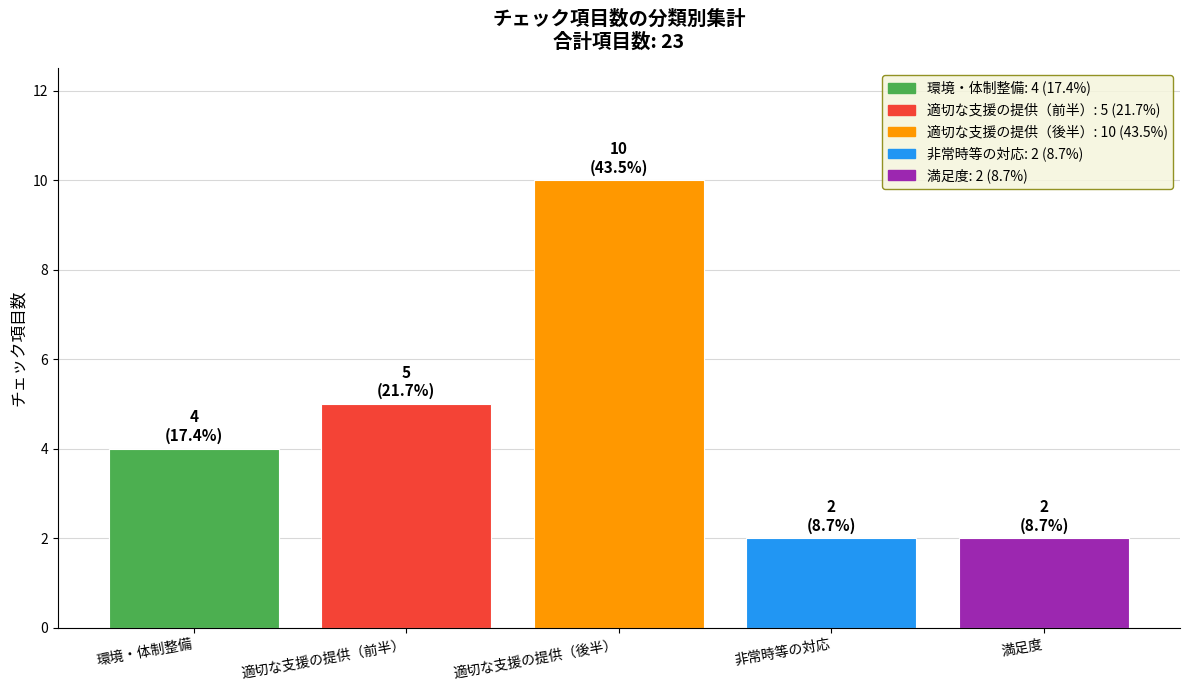

Rank the categories by value from highest to lowest.

適切な支援の提供（後半）, 適切な支援の提供（前半）, 環境・体制整備, 非常時等の対応, 満足度